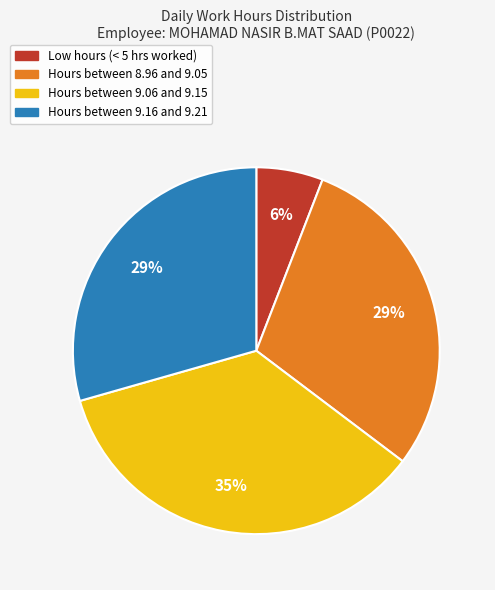

Is there a majority slice in this chart?

No